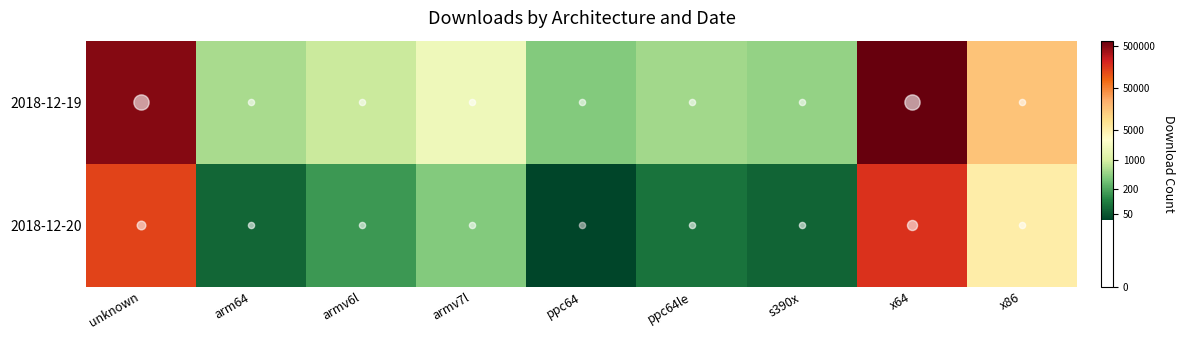

What is the difference between the highest and lowest values at arm64?

2.1